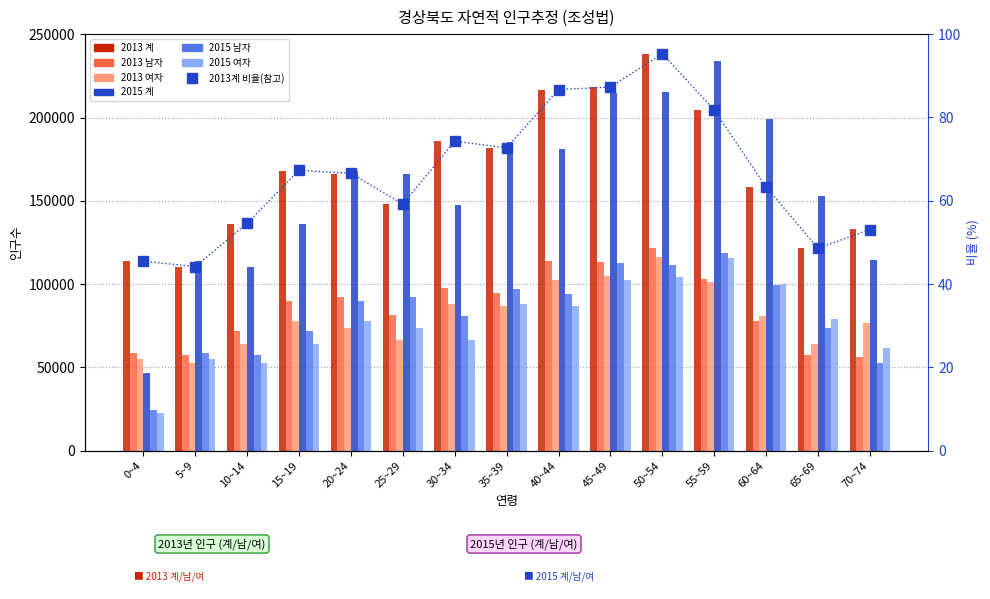

Where does the 2015 남자 series first go above 90008?

25~29